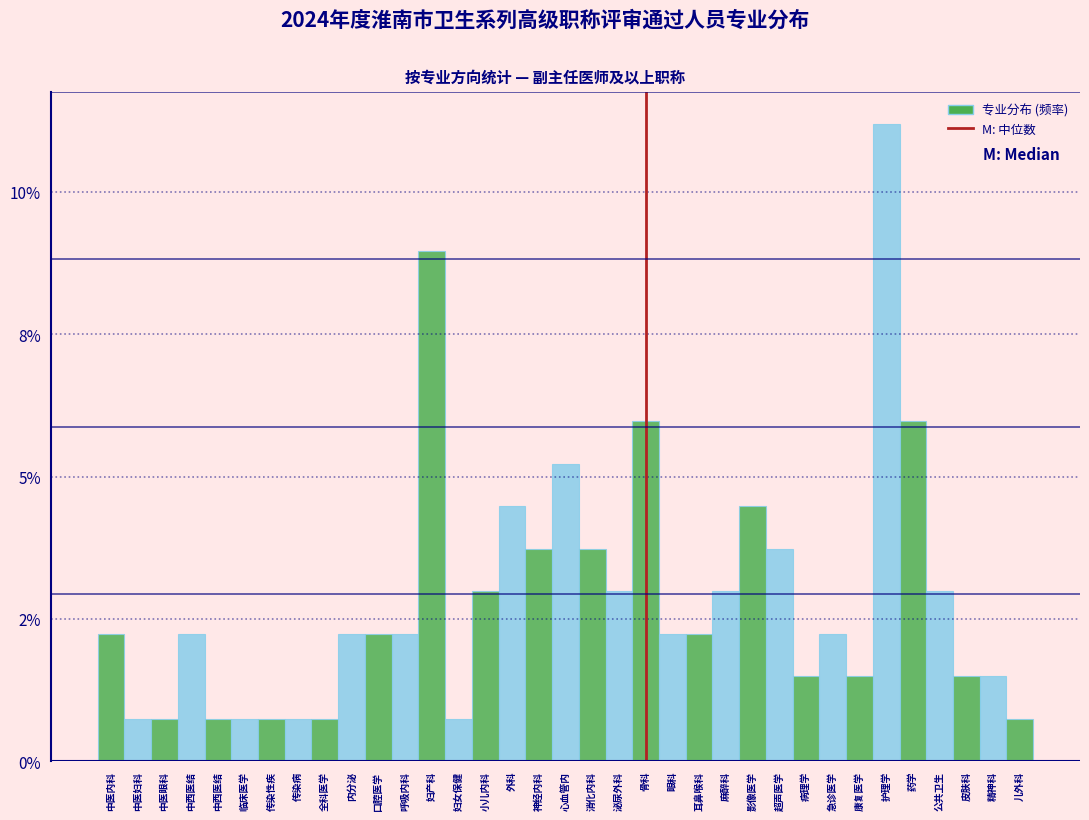

Are the bars horizontal?

No